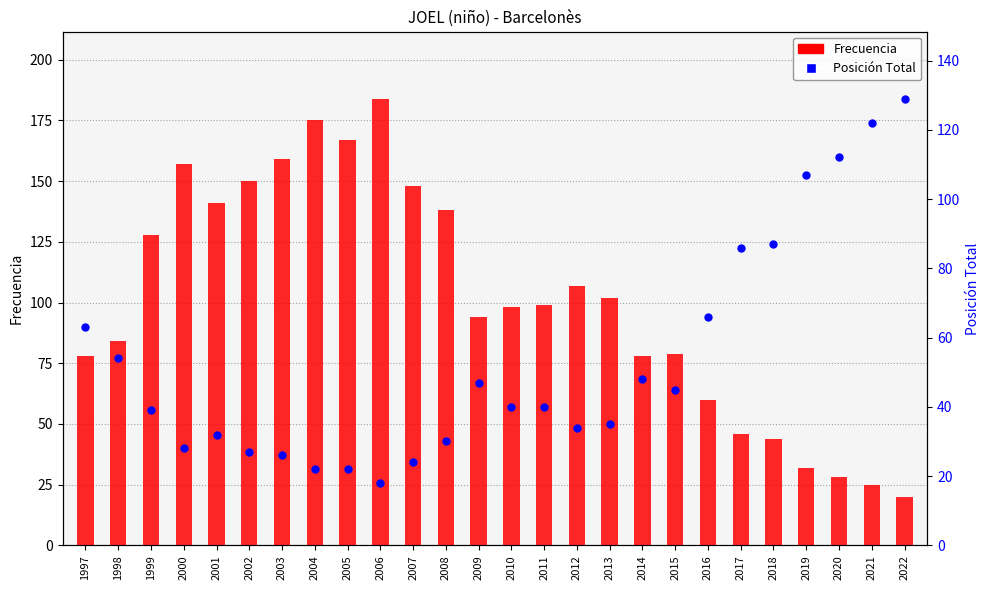

At how many categories does at least one series exceed 125?

11